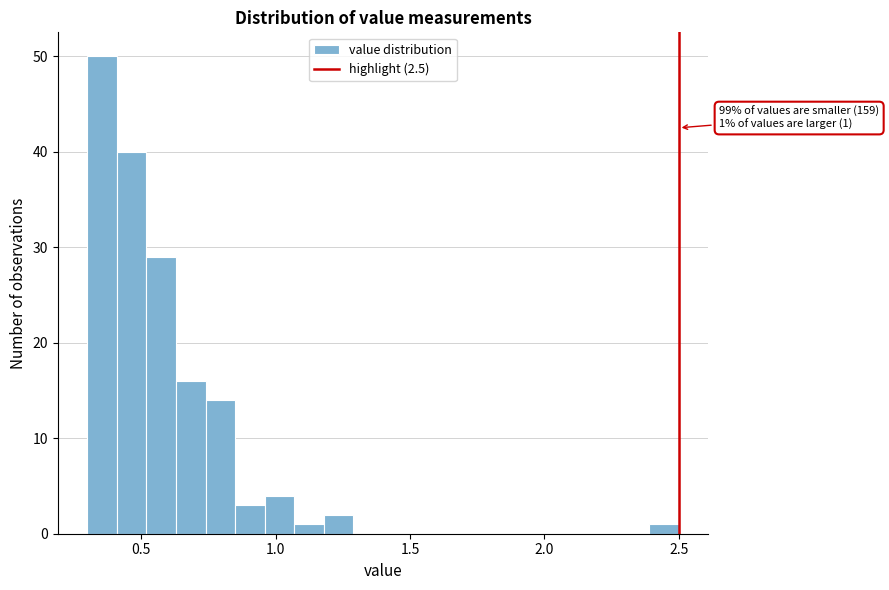

Read against the x-axis, roughly where is the centre of the tallest bar?

0.35